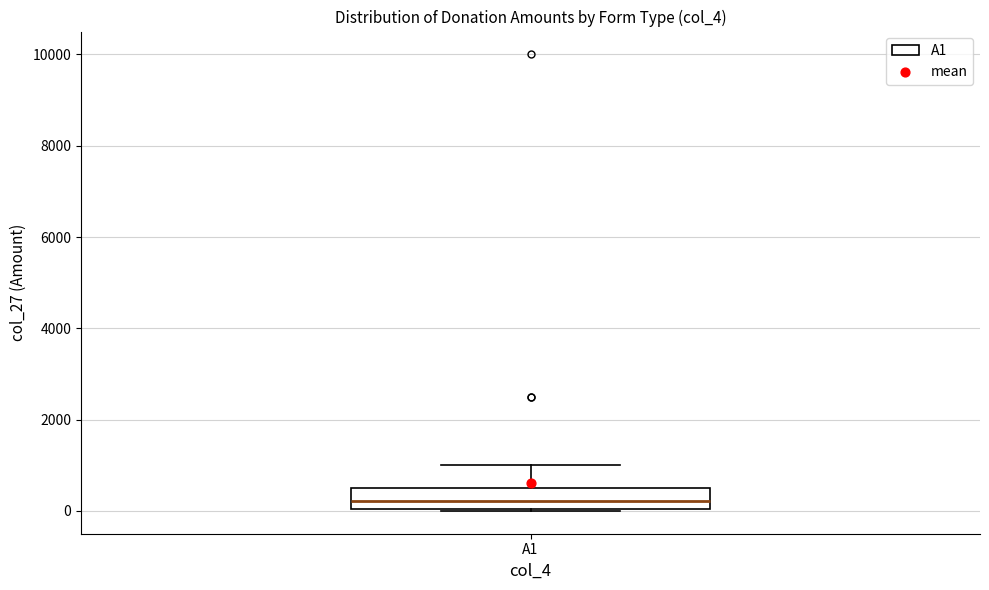

Where is the upper edge of the box for A1 on the y-axis? The values are not printed on the chart, so give them approximately, as read against the axis.

600